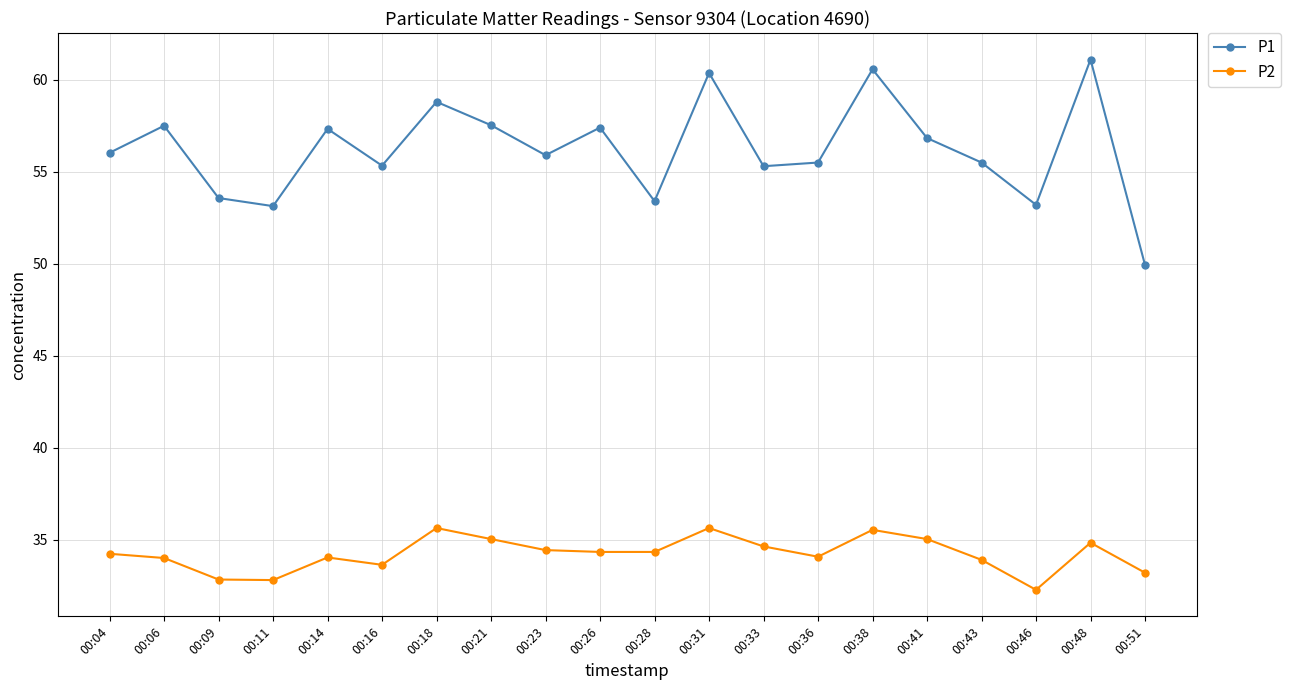

List the series in order of their overall mean, highest first.

P1, P2